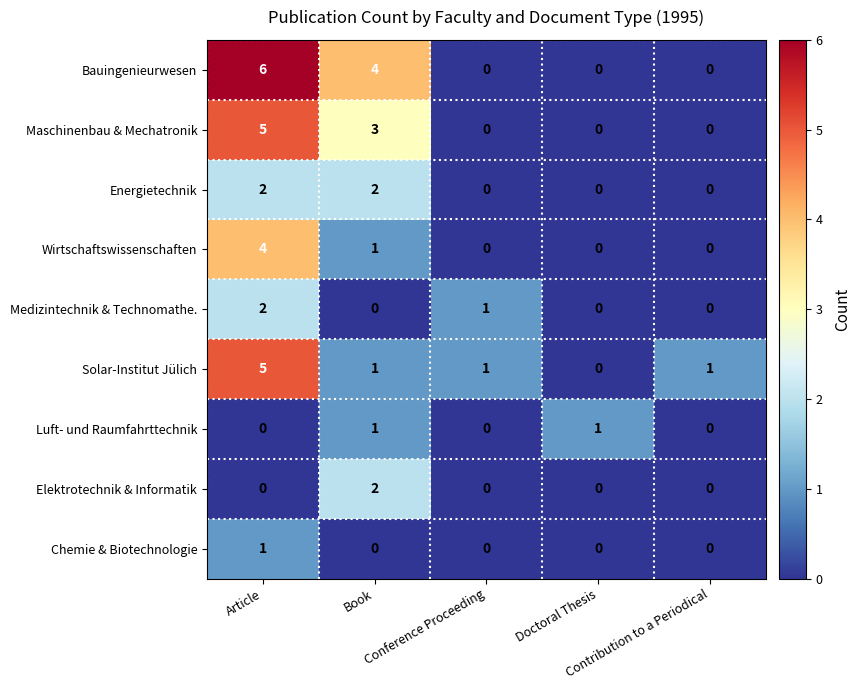

Count the Wirtschaftswissenschaften values in the range 0 to 1.

4